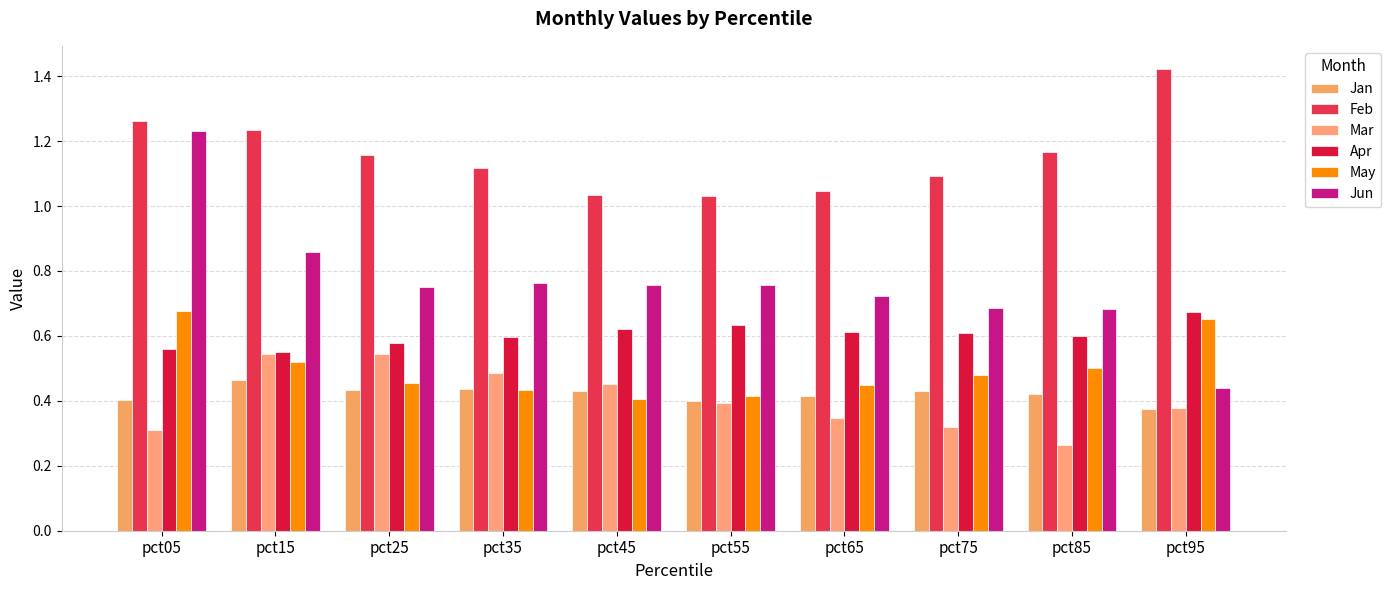

What is the difference between the highest and lowest values at pct05?

1.0